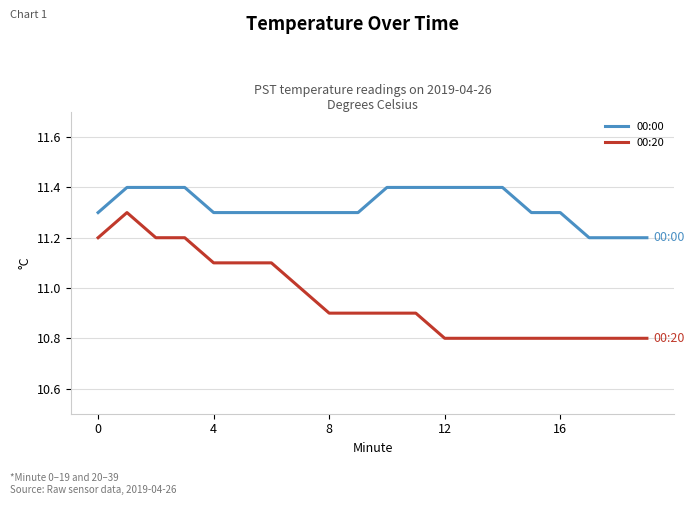

Which series has the largest total across all categories?

00:00